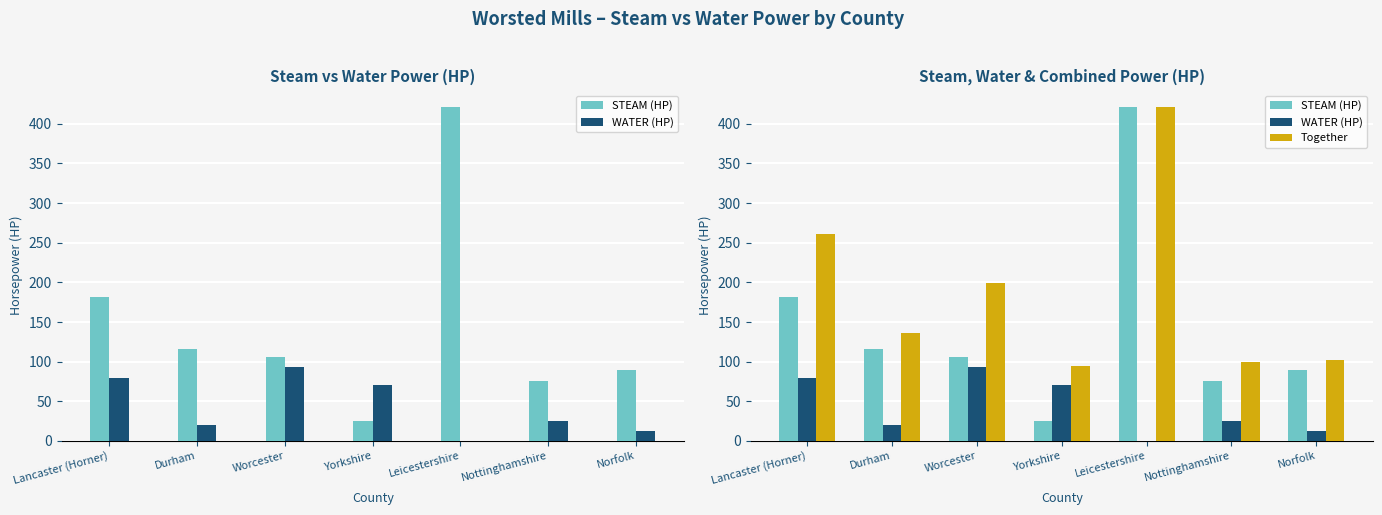

At which label does WATER (HP) first exceed 25?

Lancaster (Horner)